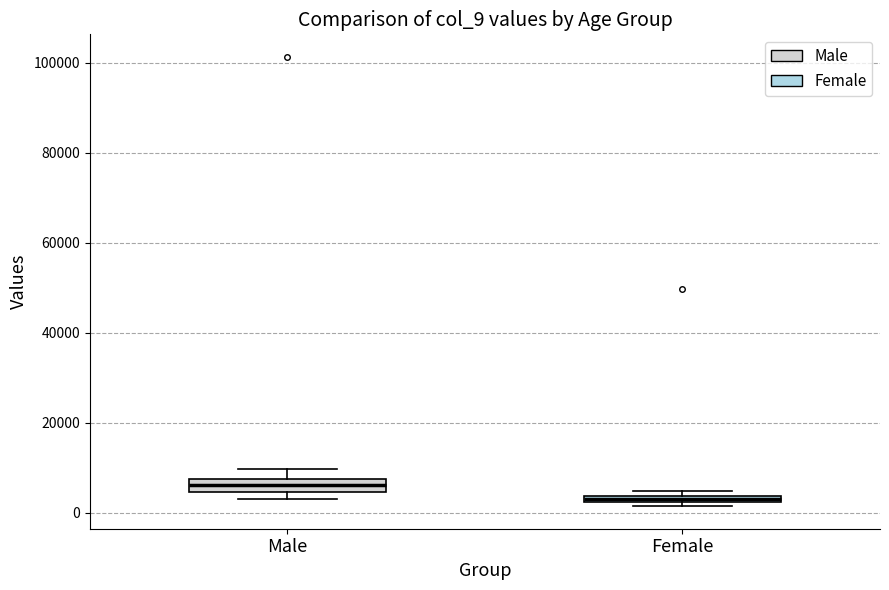

Where is the upper edge of the box for Female on the y-axis? The values are not printed on the chart, so give them approximately, as read against the axis.

4000